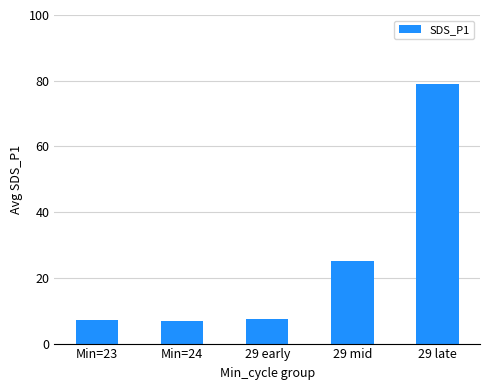

What position from the right is 29 early?

3